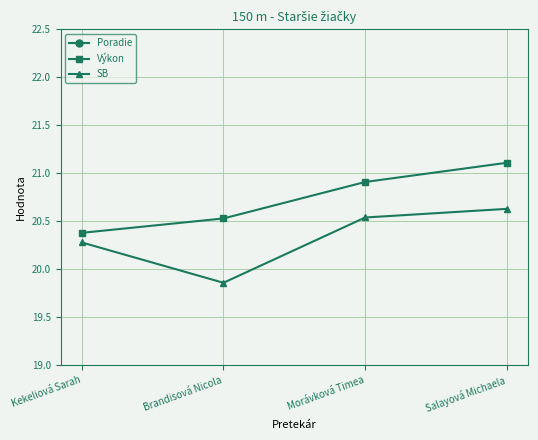

True or false: Výkon has more than 2 interior local peaks.

False